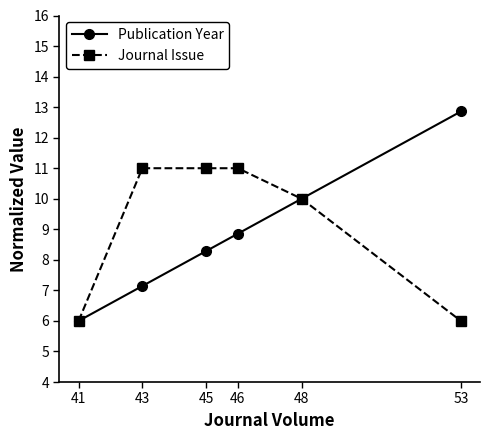

What is the sum of the Publication Year values at 45 and 48?

18.3